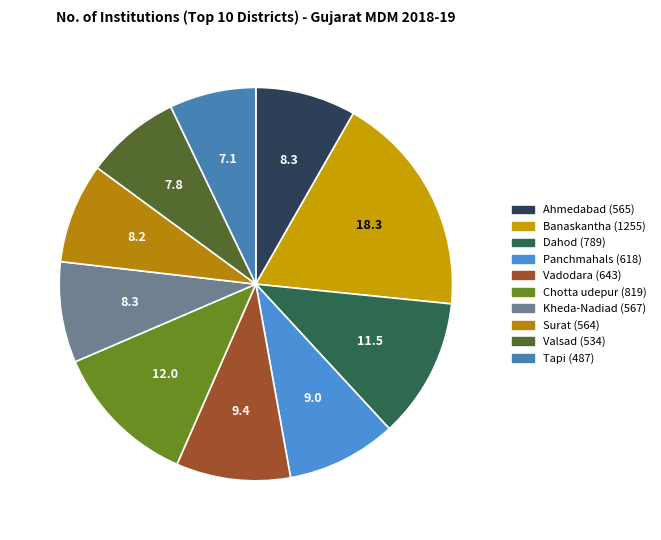

Is it true that Ahmedabad (565) is 8% of the pie?

True